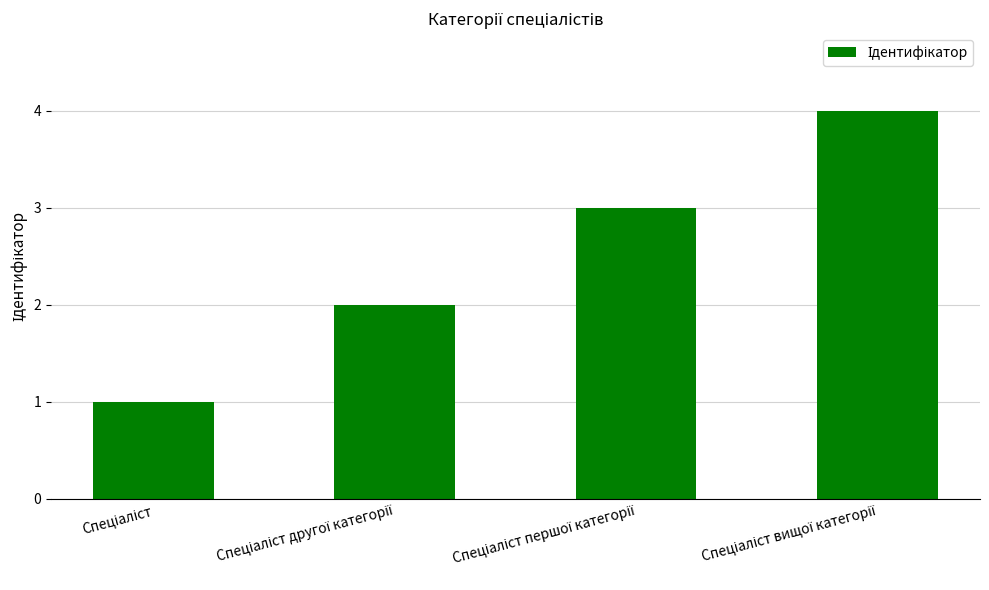

What is the value of the 1st bar from the left?

1